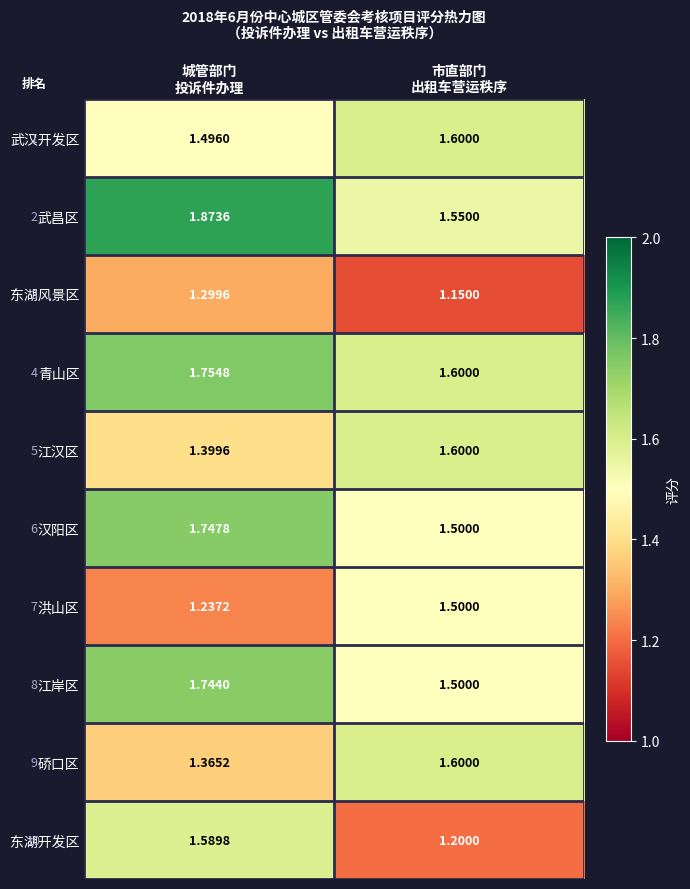

Which series has the largest range (max minus min)?

东湖开发区